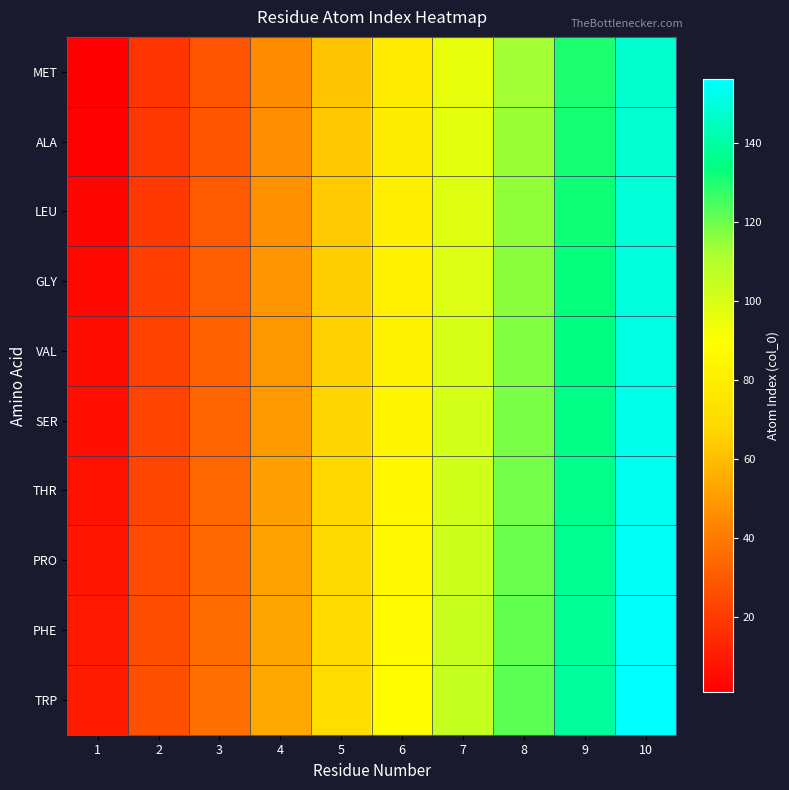

At which category is the sum across all series the highest?

10